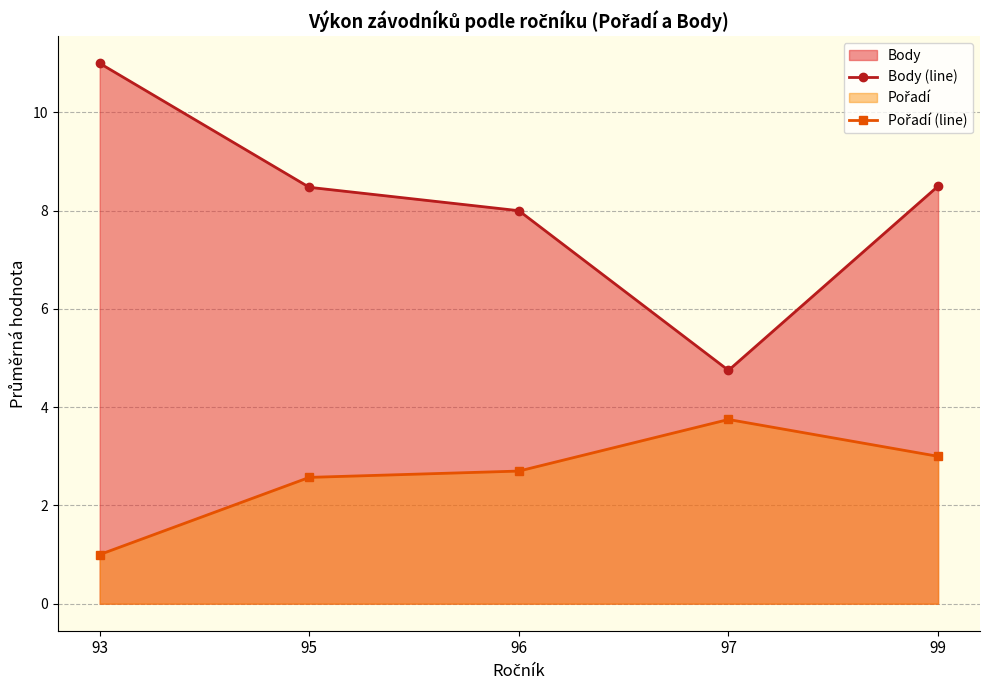

True or false: Pořadí (line) has more than 1 interior local peaks.

False